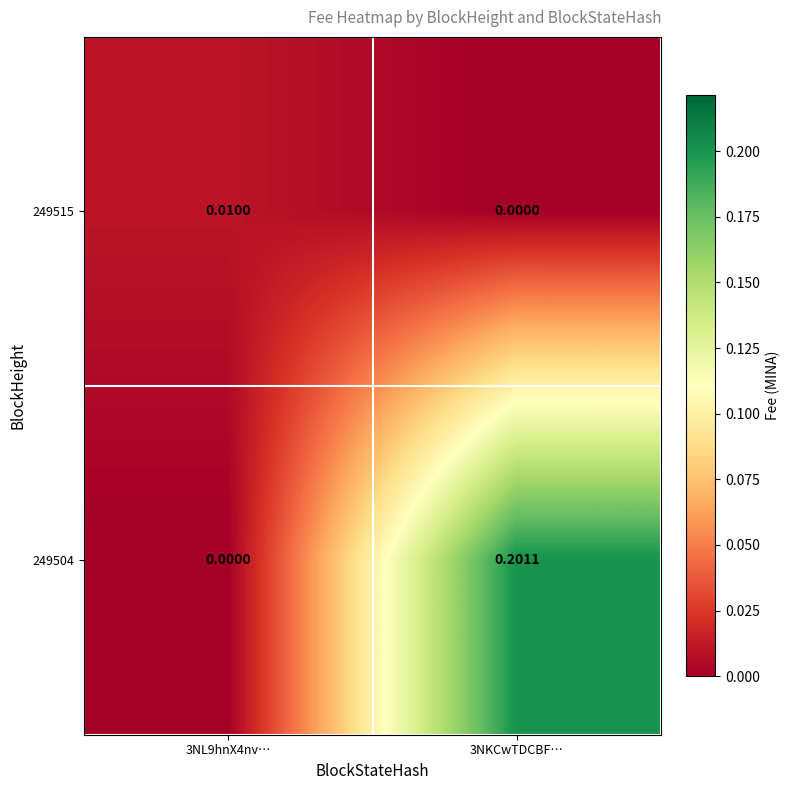

Between 3NL9hnX4nv… and 3NKCwTDCBF…, which series saw the biggest shift?

249504